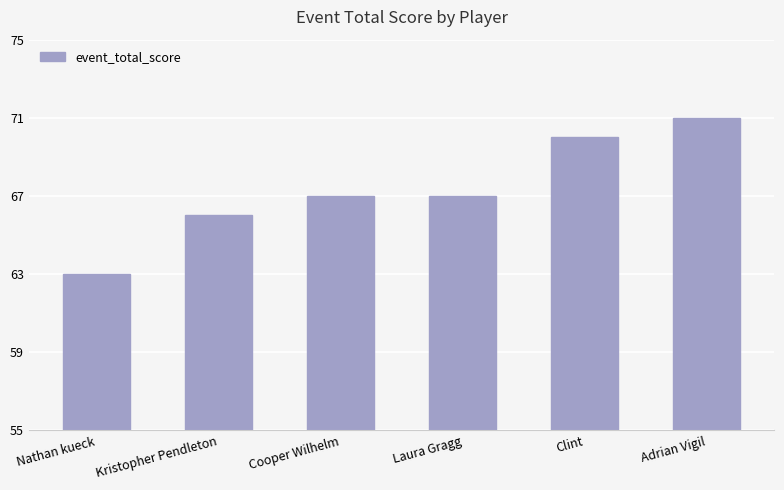

What is the minimum value shown in the chart?

63